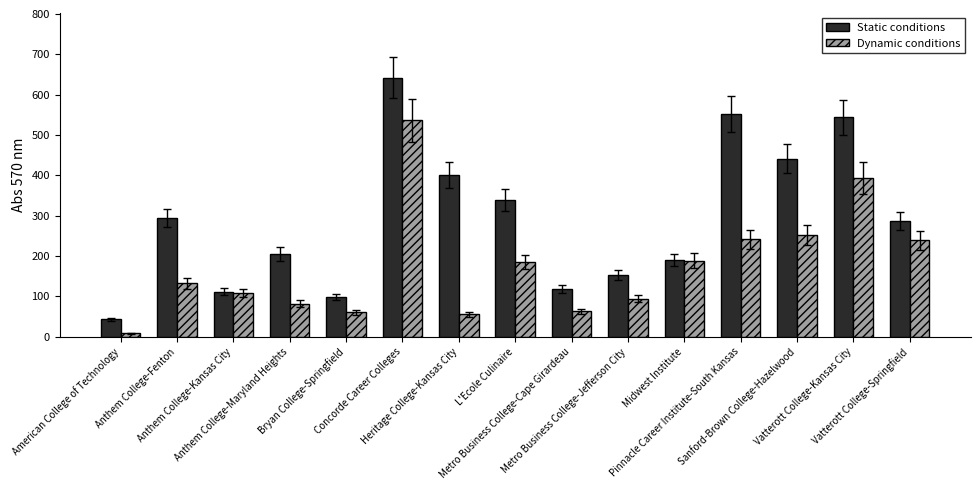

The value of Static conditions at Heritage College-Kansas City is 401. True or false?

True